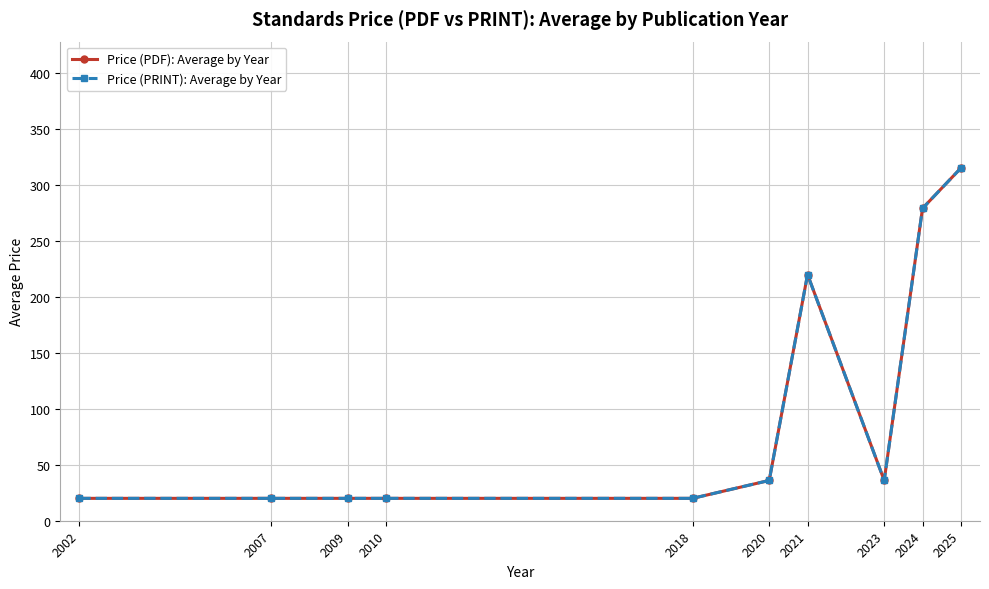

What is the sum of all Price (PDF): Average by Year values?

986.2